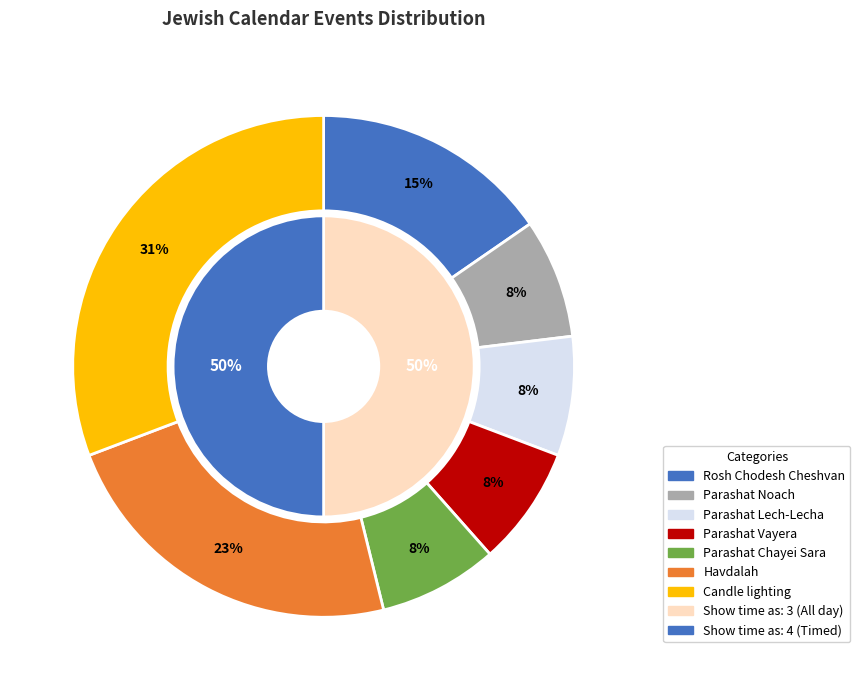

Count the number of slices in the pie.

6